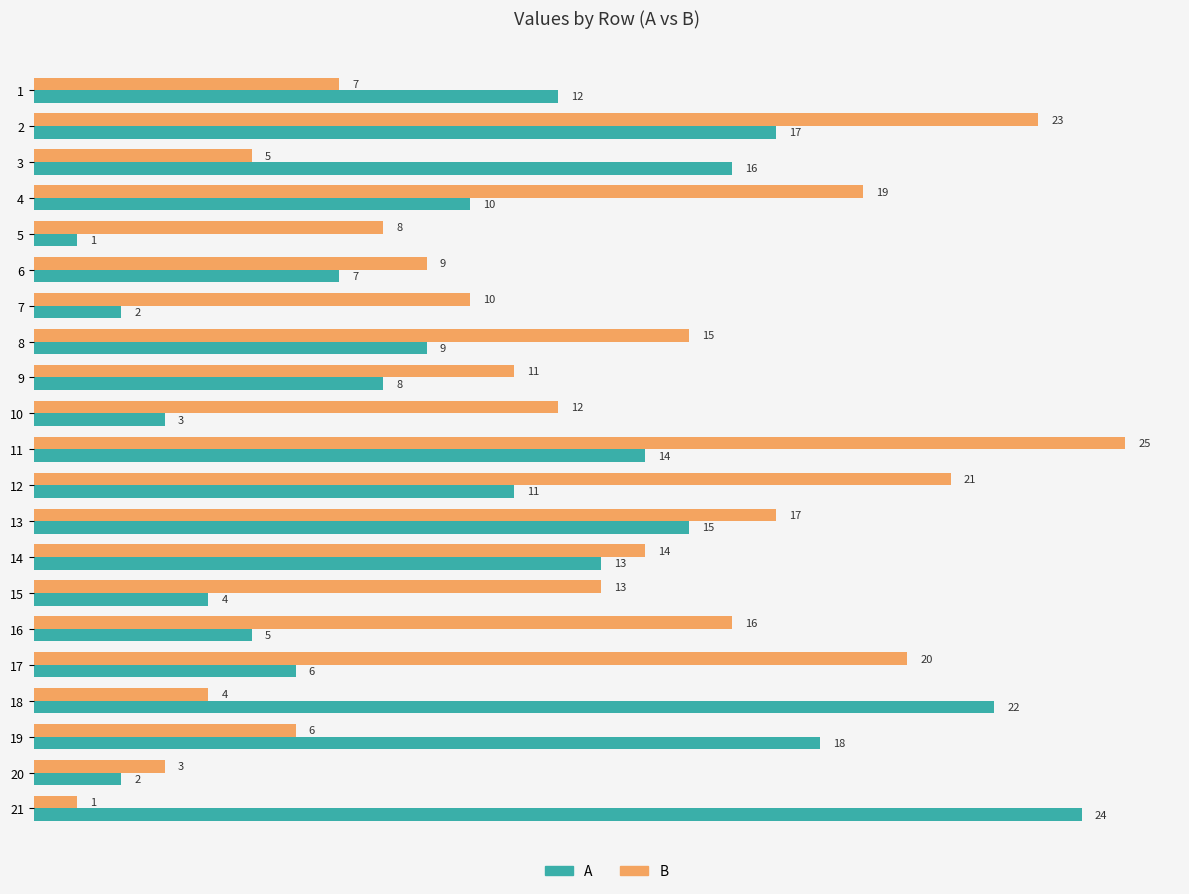

Which category has the highest value in the B series?

11